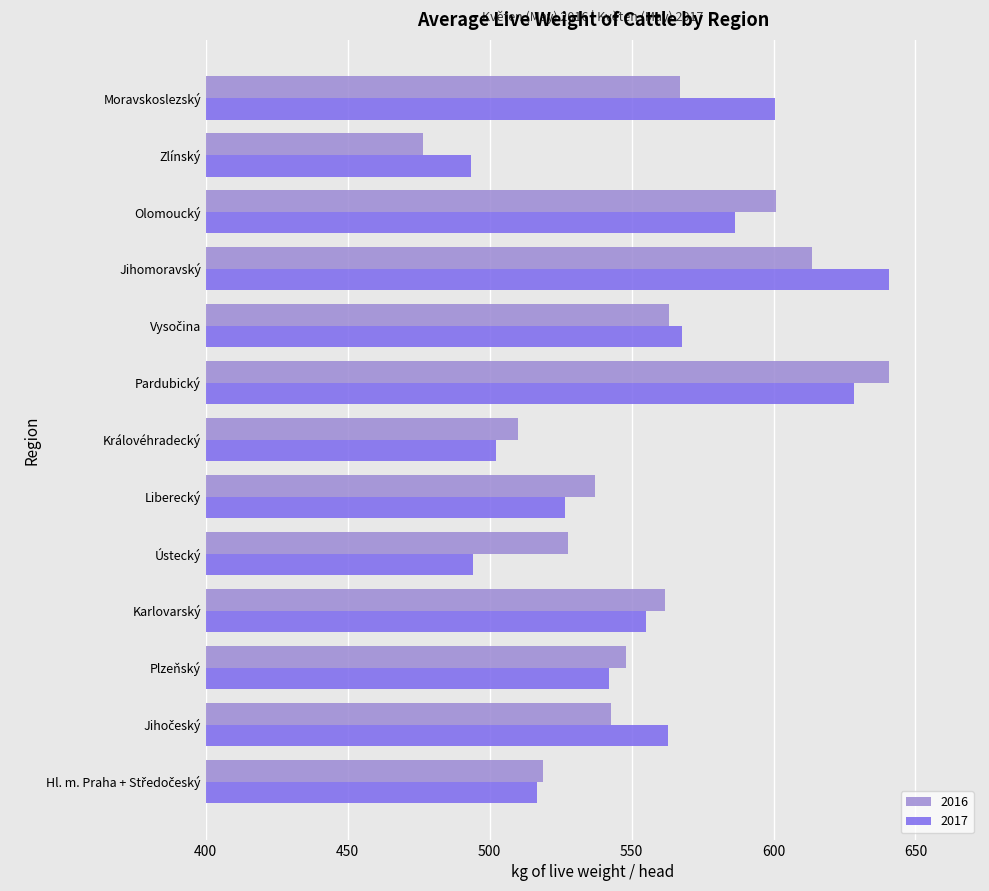

What is the difference between the highest and lowest values at Moravskoslezský?

33.3